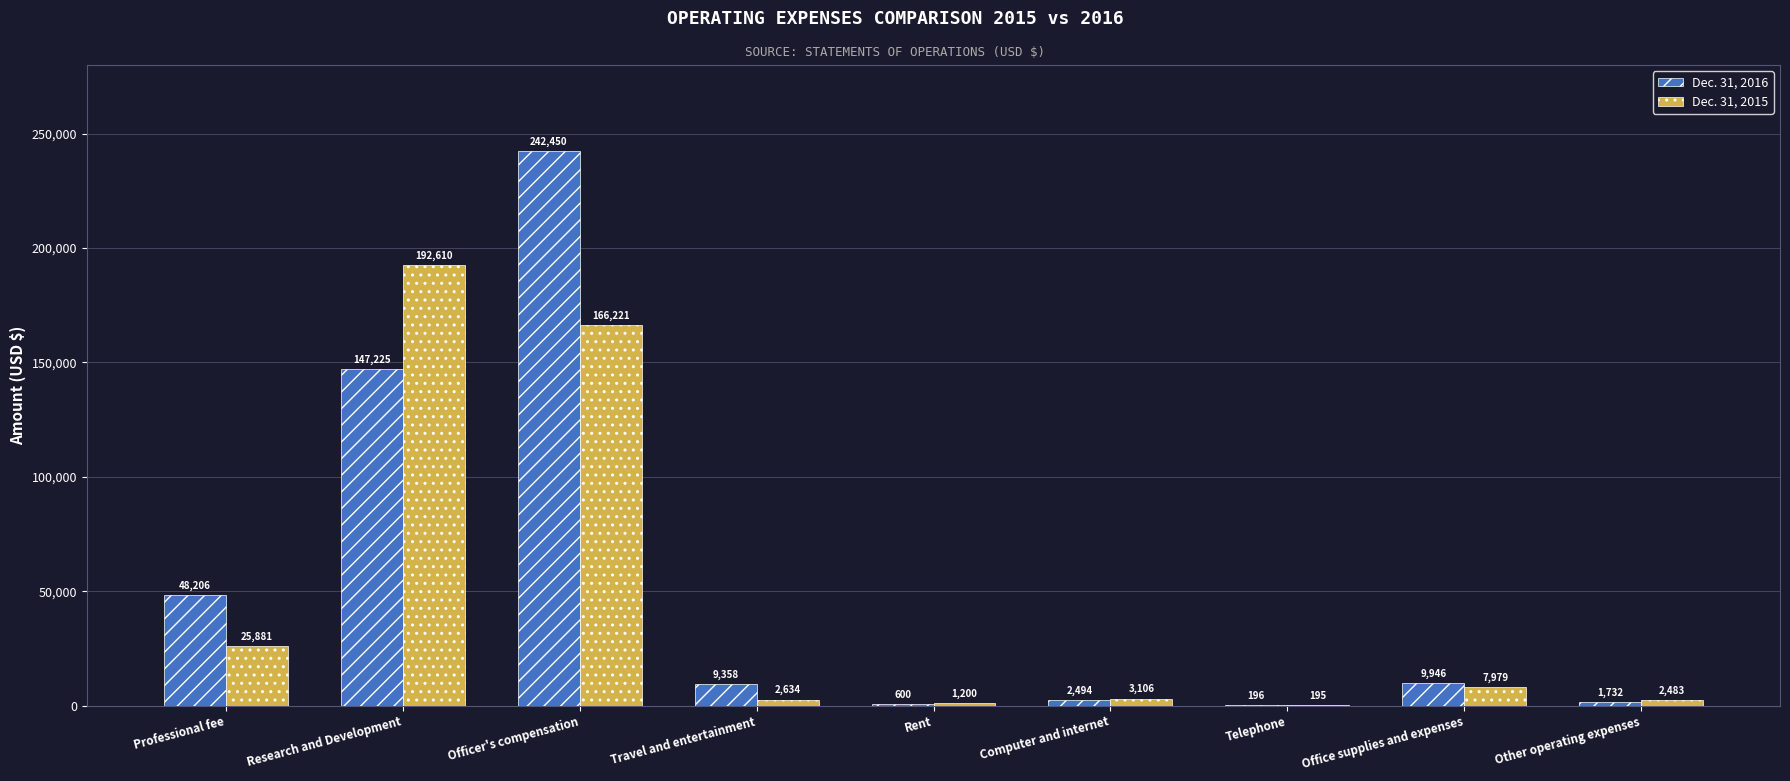

Which series has the largest total across all categories?

Dec. 31, 2016